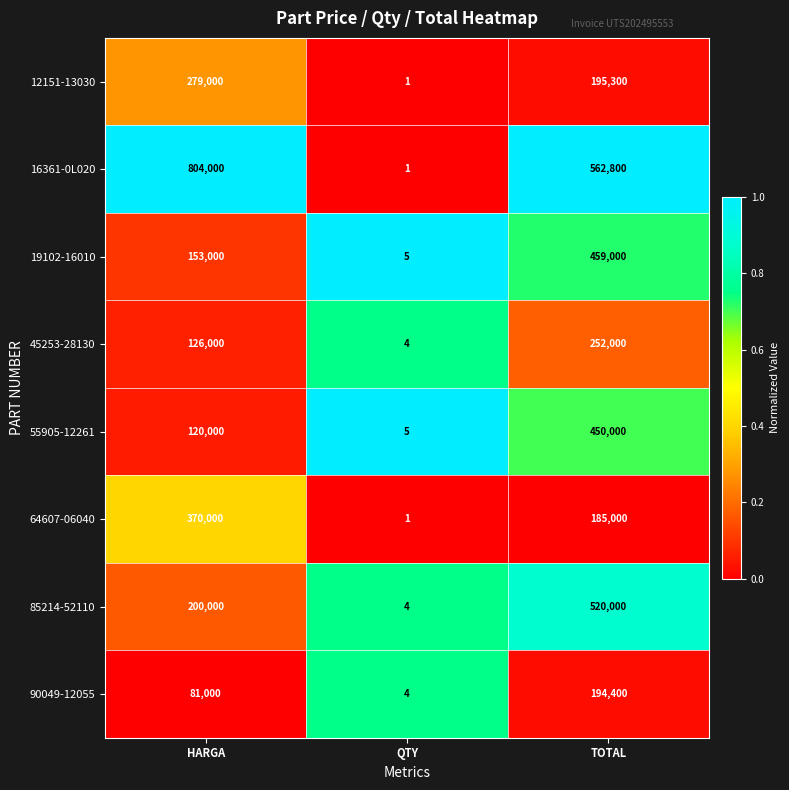

Which category has the highest value across all series?

HARGA